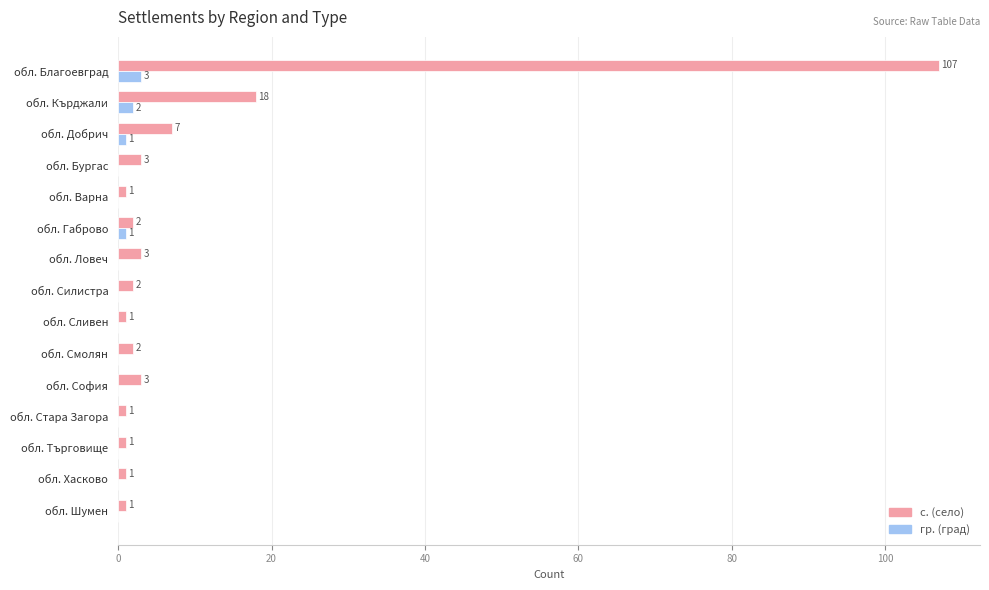

The с. (село) series shows 2 at обл. Габрово. True or false?

True